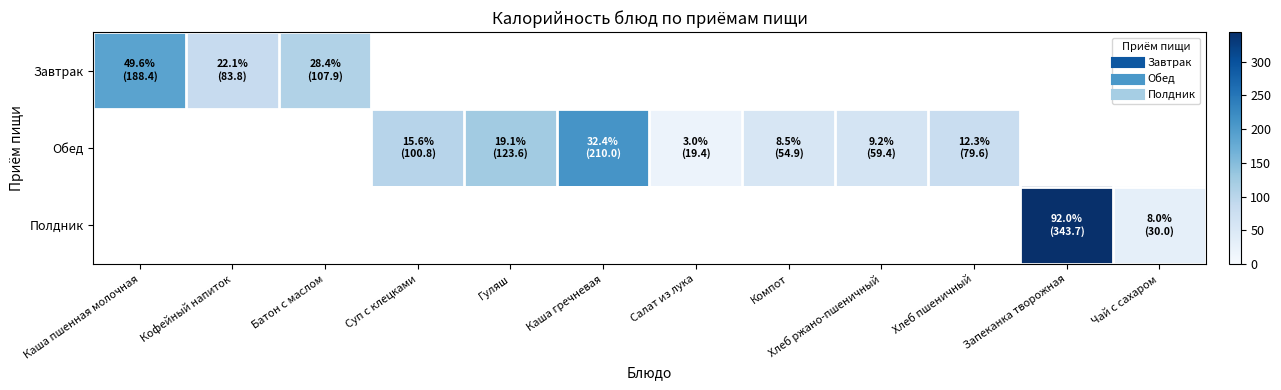

How many categories are shown in the chart?

12